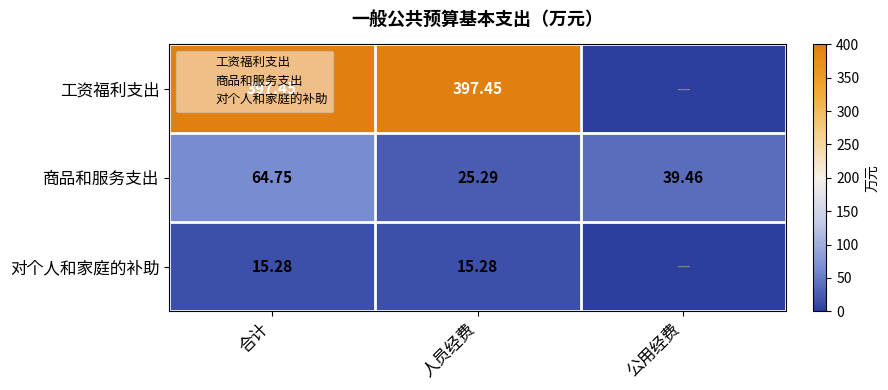

At which label does 商品和服务支出 first exceed 39?

合计